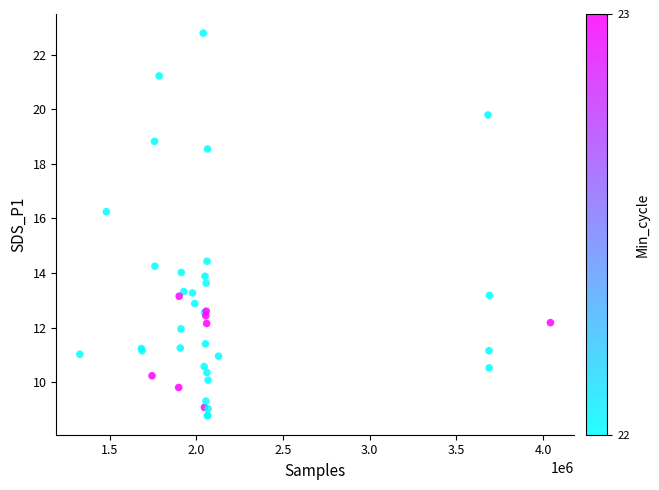

What Y value in the scatter plot is closest to 15?

14.4